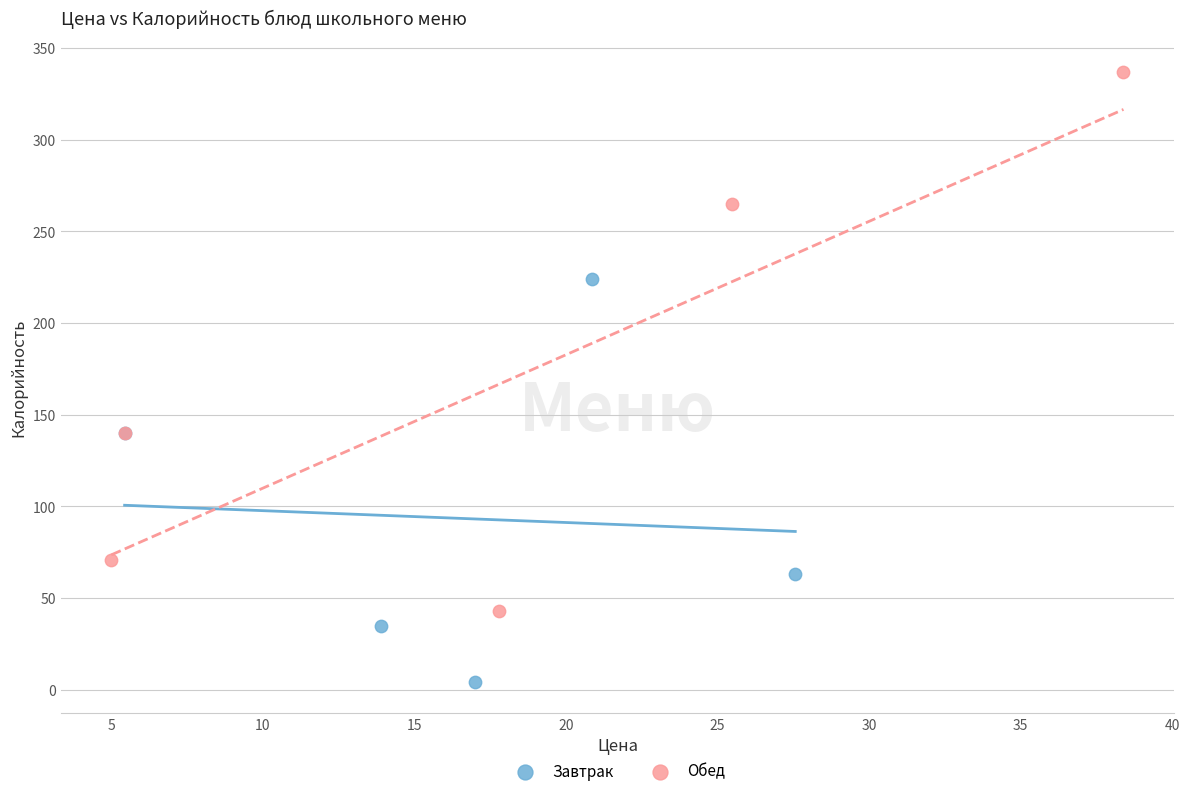

Which series contains the lowest Y value?

Завтрак